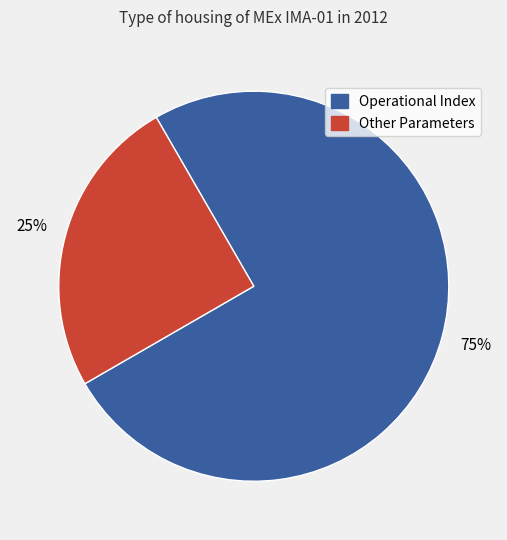

To the nearest percent, what is the average slice percentage?

50%